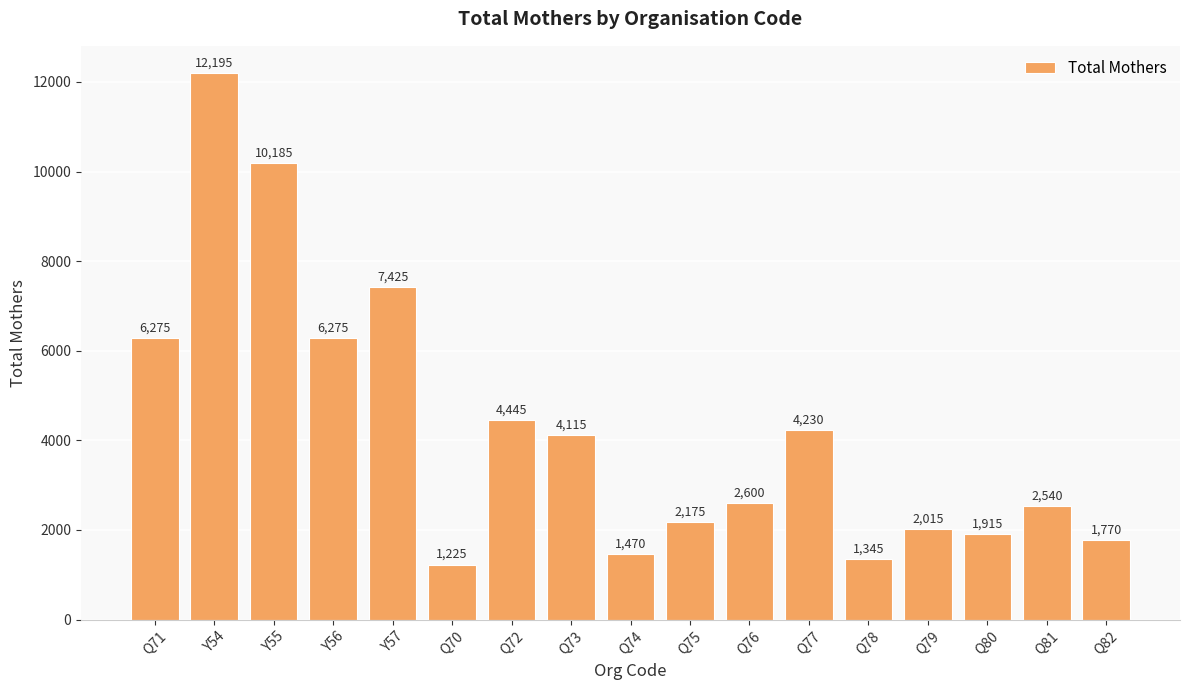

What is the minimum value shown in the chart?

1225